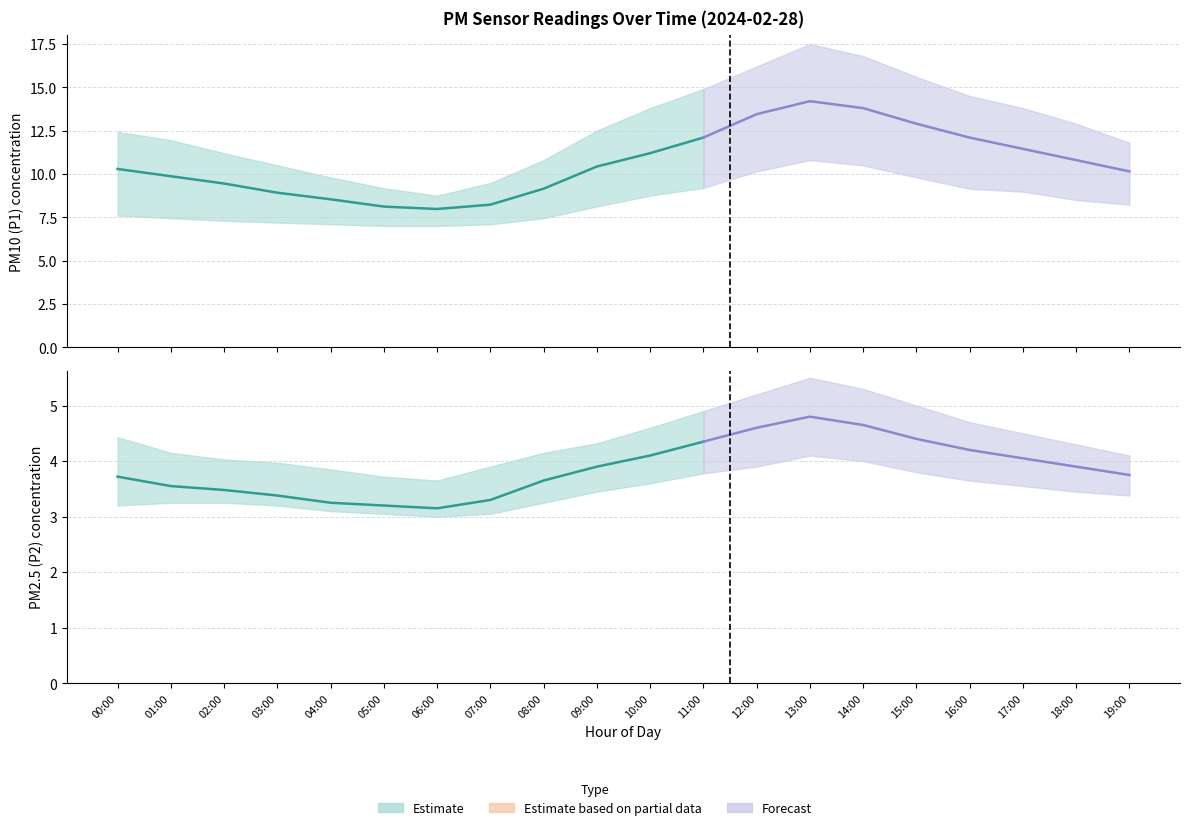

How many interior local valleys does the P2 series have?

1